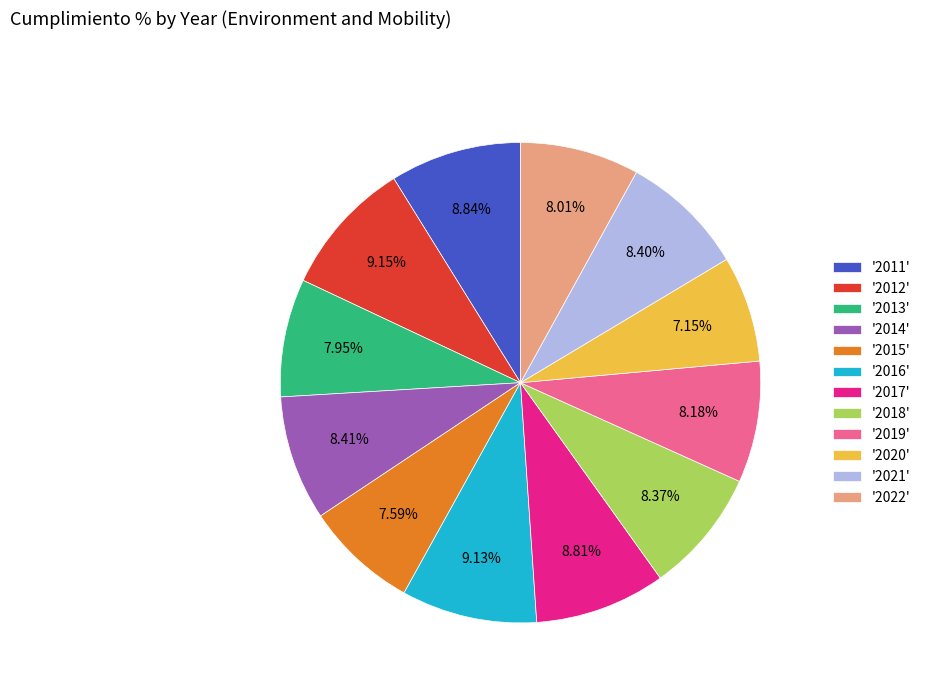

Is '2011' the majority of the pie?

No